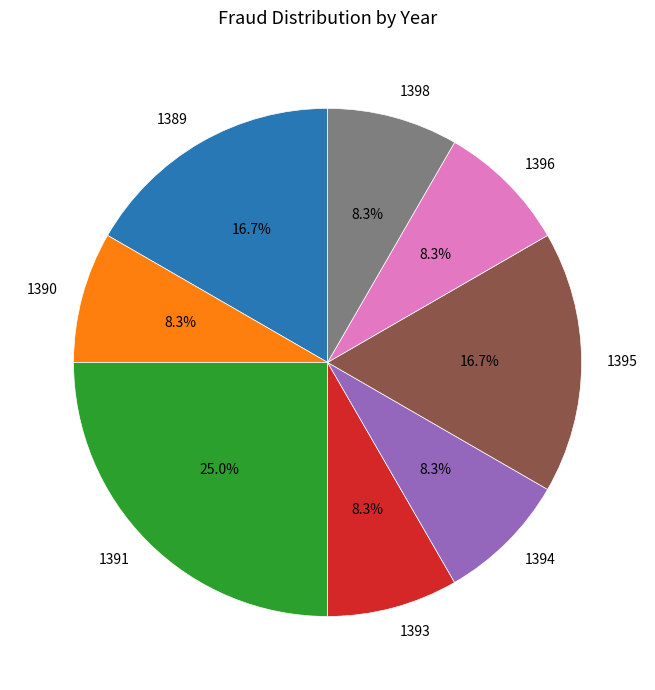

Combined, do 1393 and 1398 account for over 50%?

No